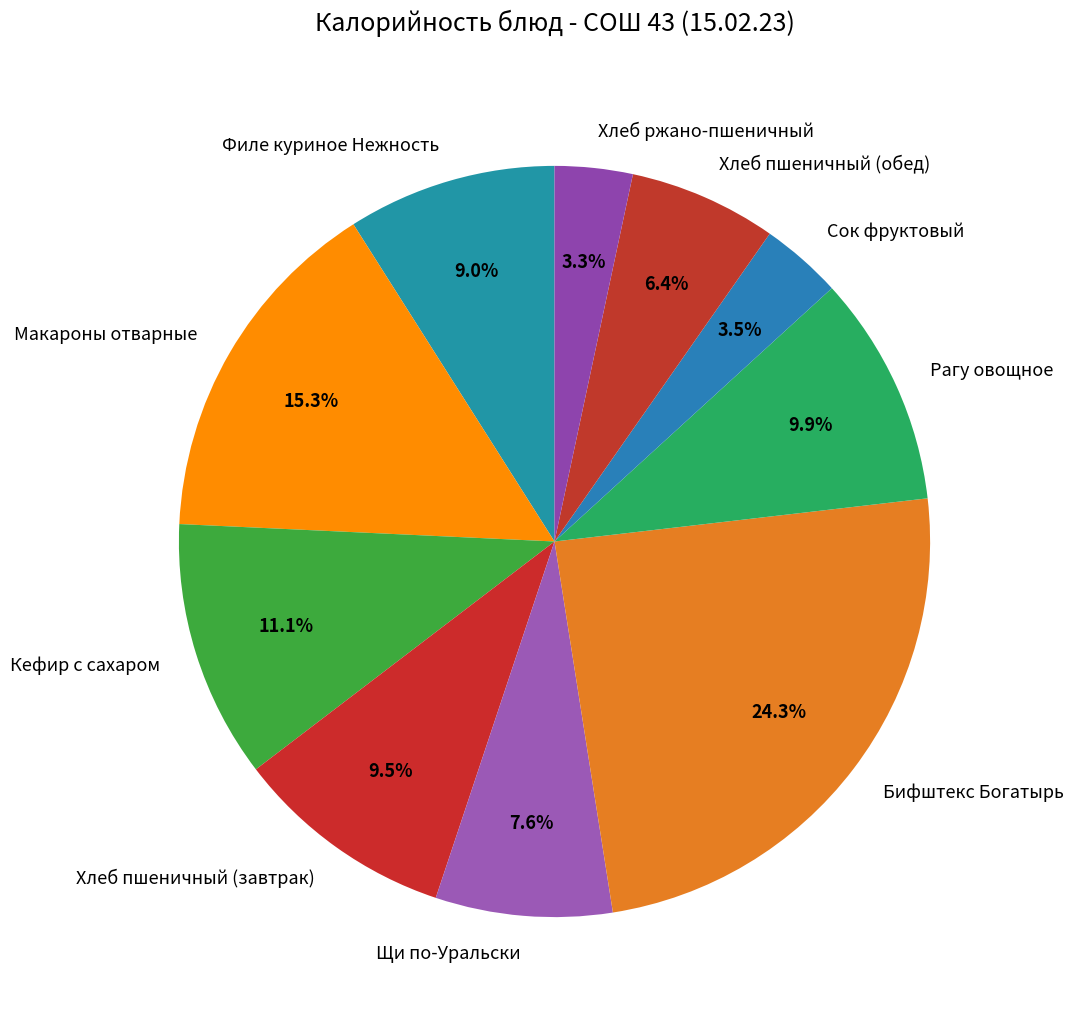

Between Макароны отварные and Хлеб пшеничный (обед), which is larger?

Макароны отварные